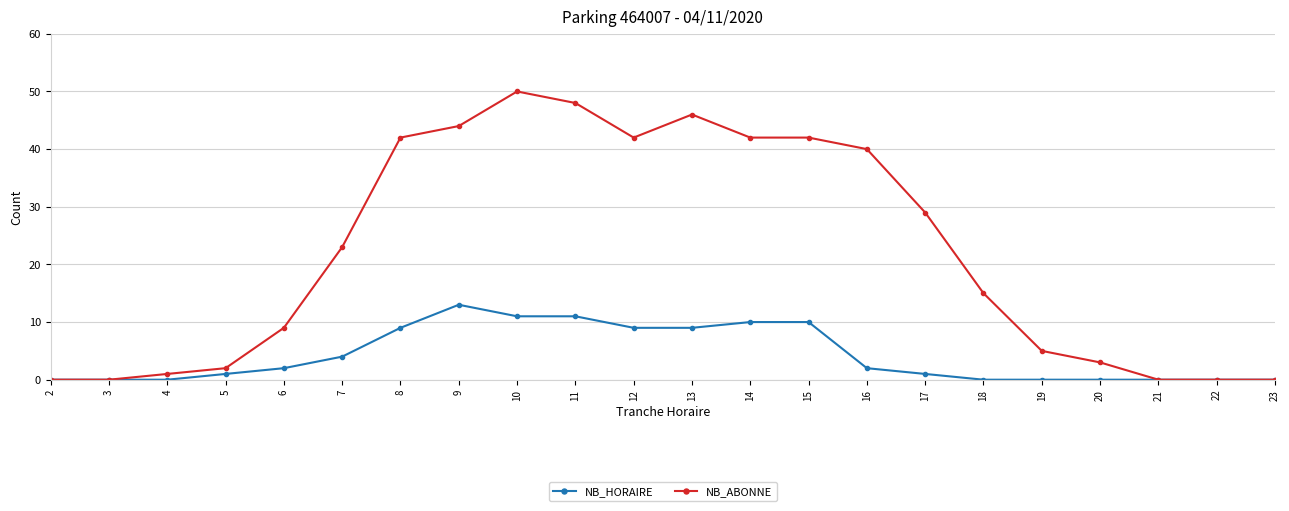

Where is NB_HORAIRE nearest to the value 6?

7